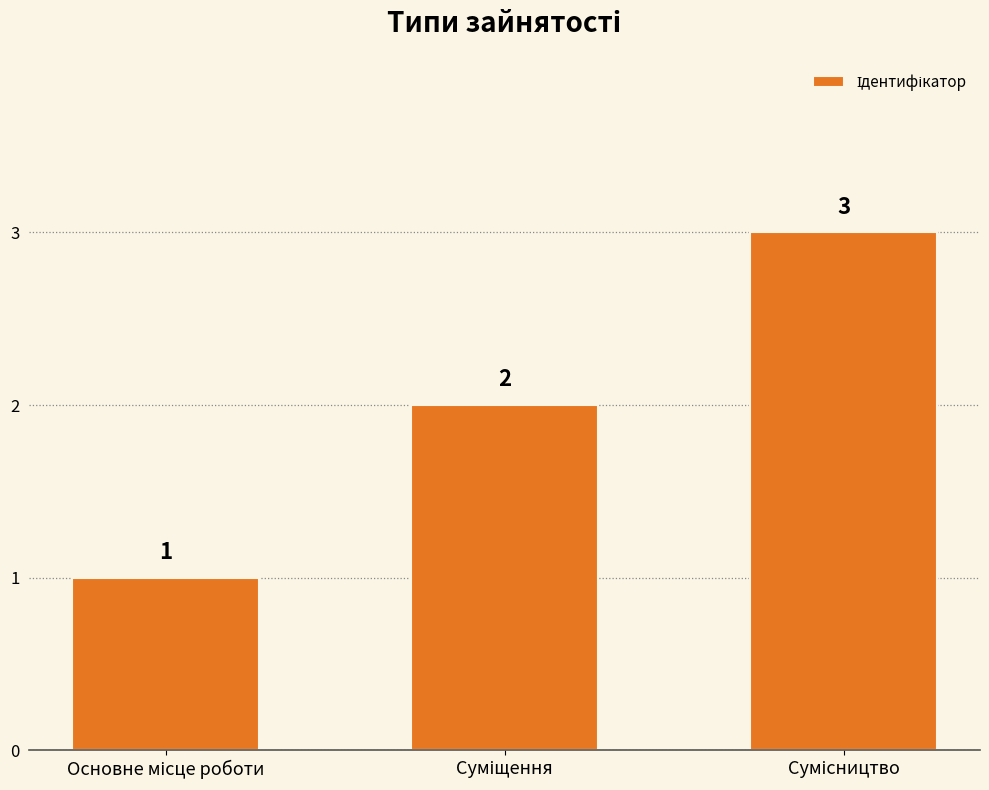

What is the average value?

2